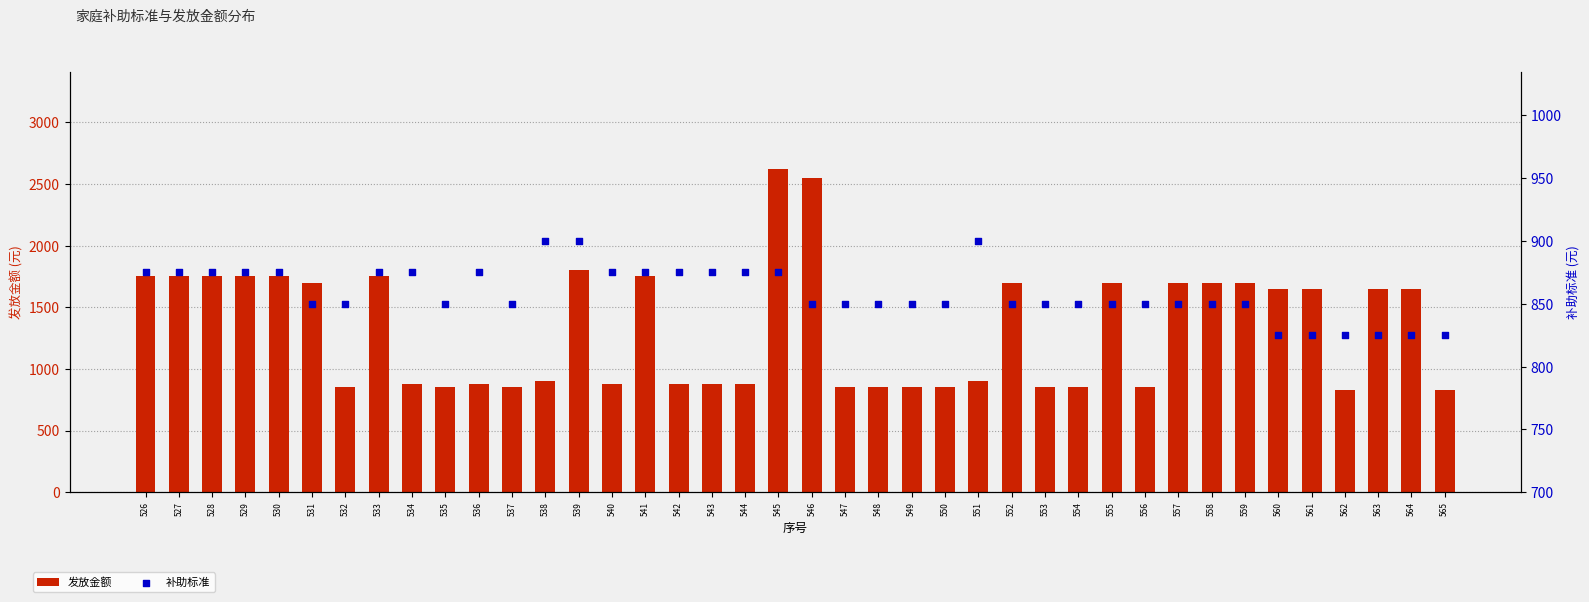

What is the total value across all series at 549?

1700